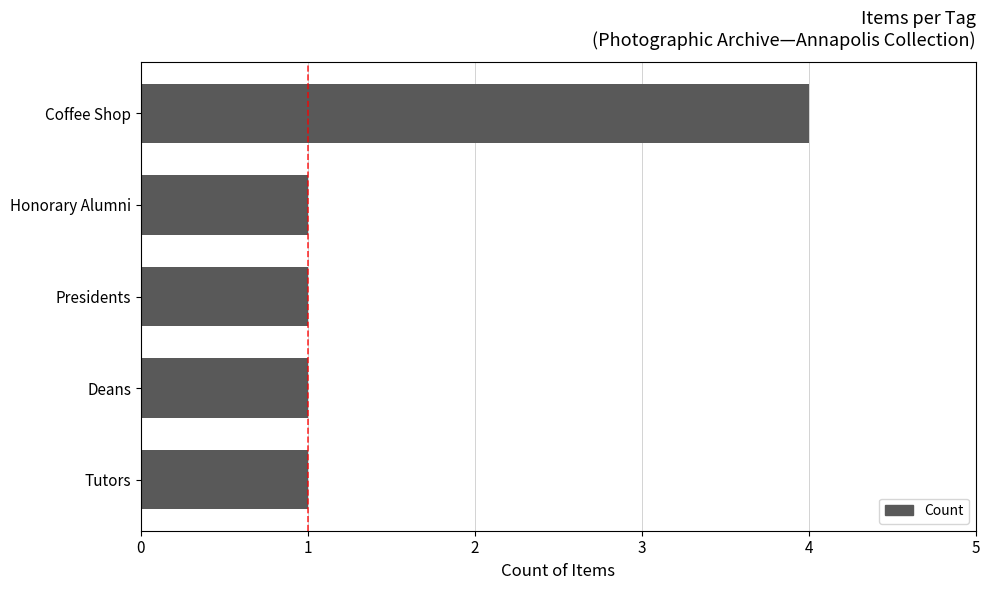

Is it true that the value at Presidents is 2?

False